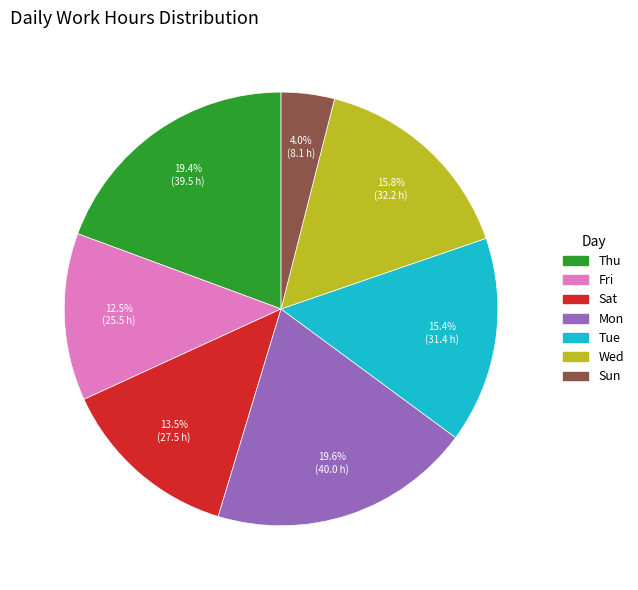

Is there any slice that represents more than half of the pie?

No